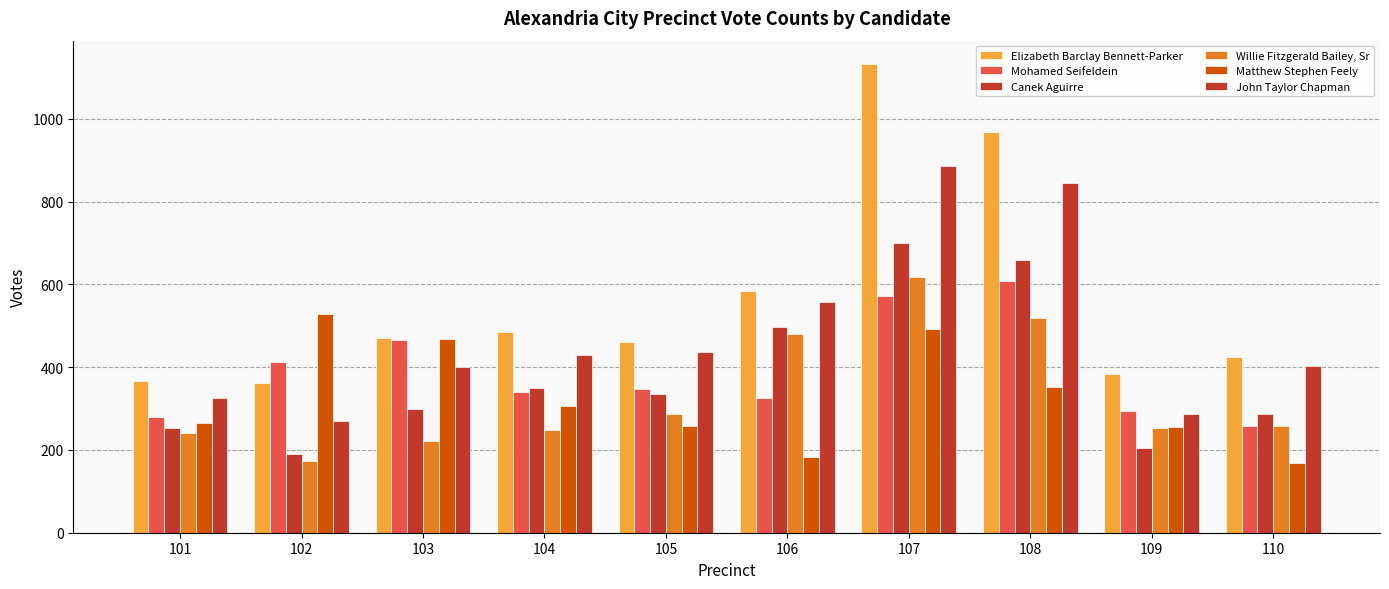

How many series are shown in this chart?

6